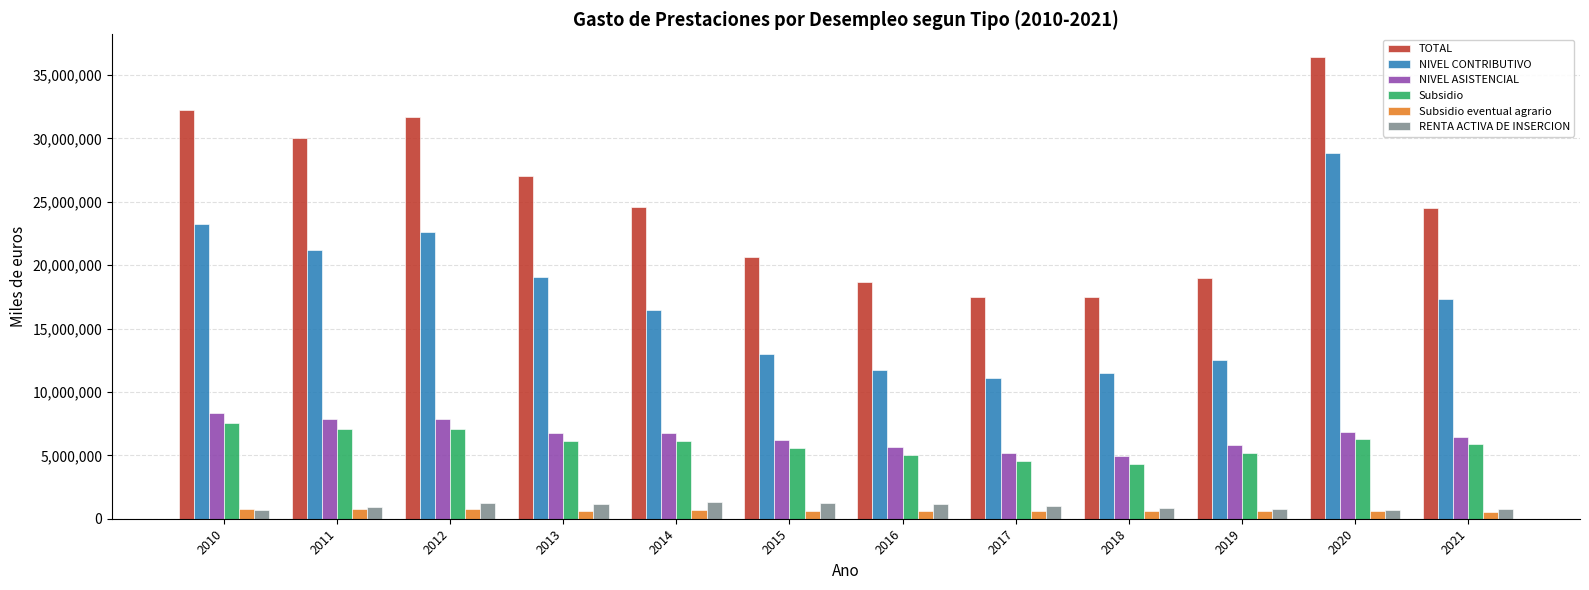

Rank the series by their maximum value, from highest to lowest.

TOTAL, NIVEL CONTRIBUTIVO, NIVEL ASISTENCIAL, Subsidio, RENTA ACTIVA DE INSERCION, Subsidio eventual agrario